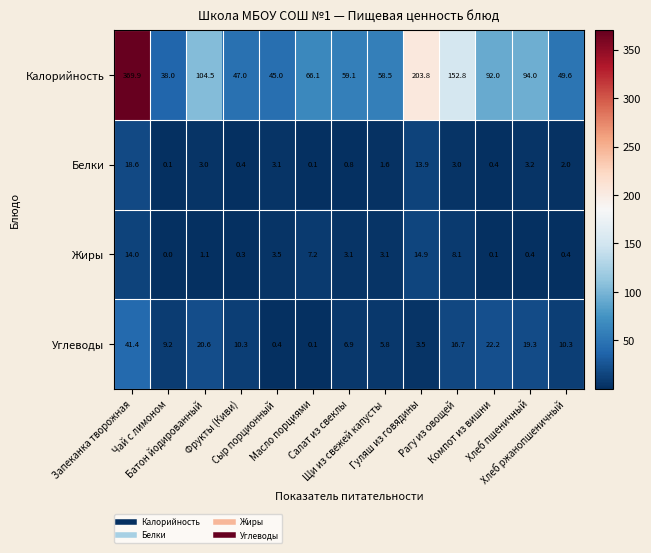

Which series has the largest total across all categories?

Калорийность